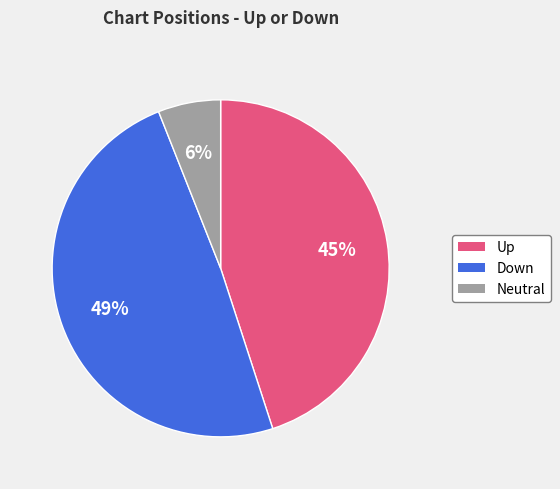

True or false: Up accounts for 38% of the total.

False